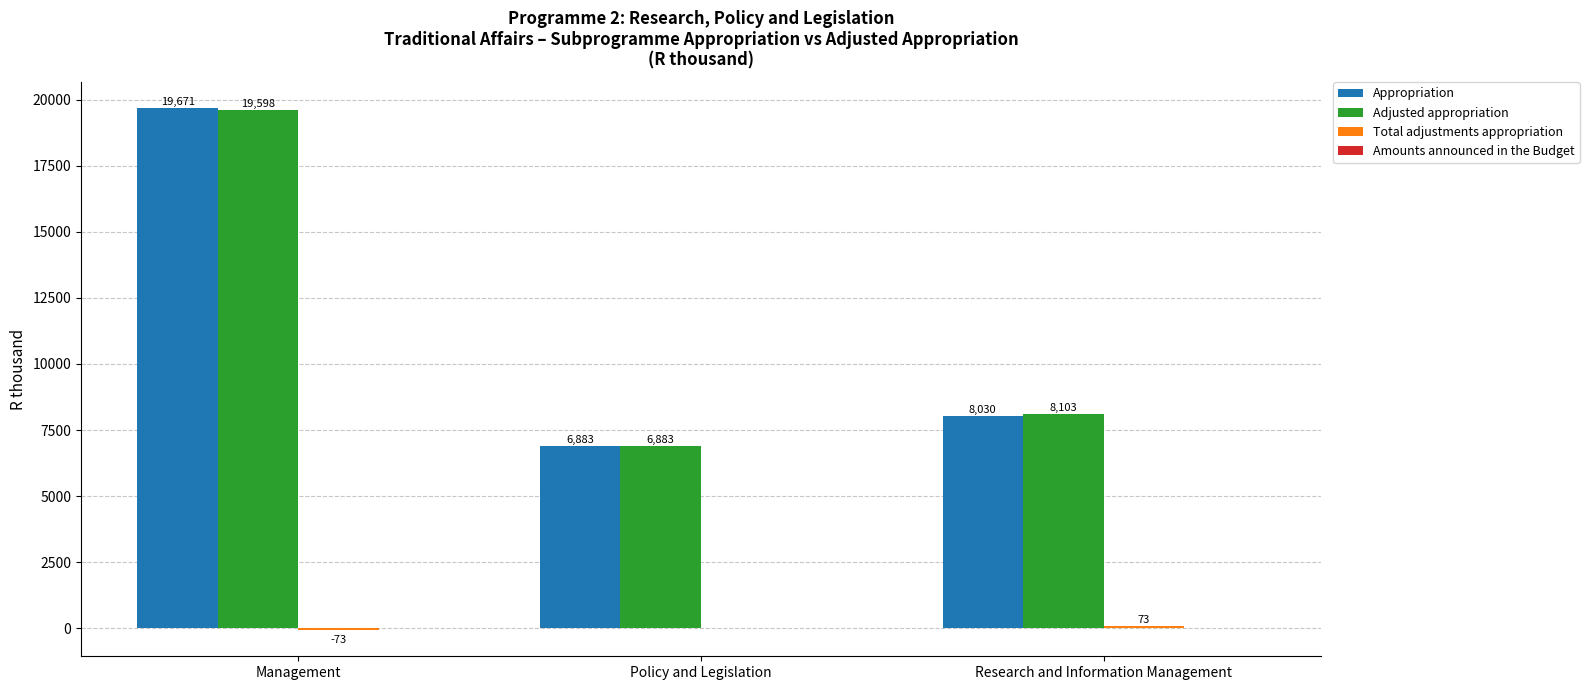

What is the sum of all Adjusted appropriation values?

34584